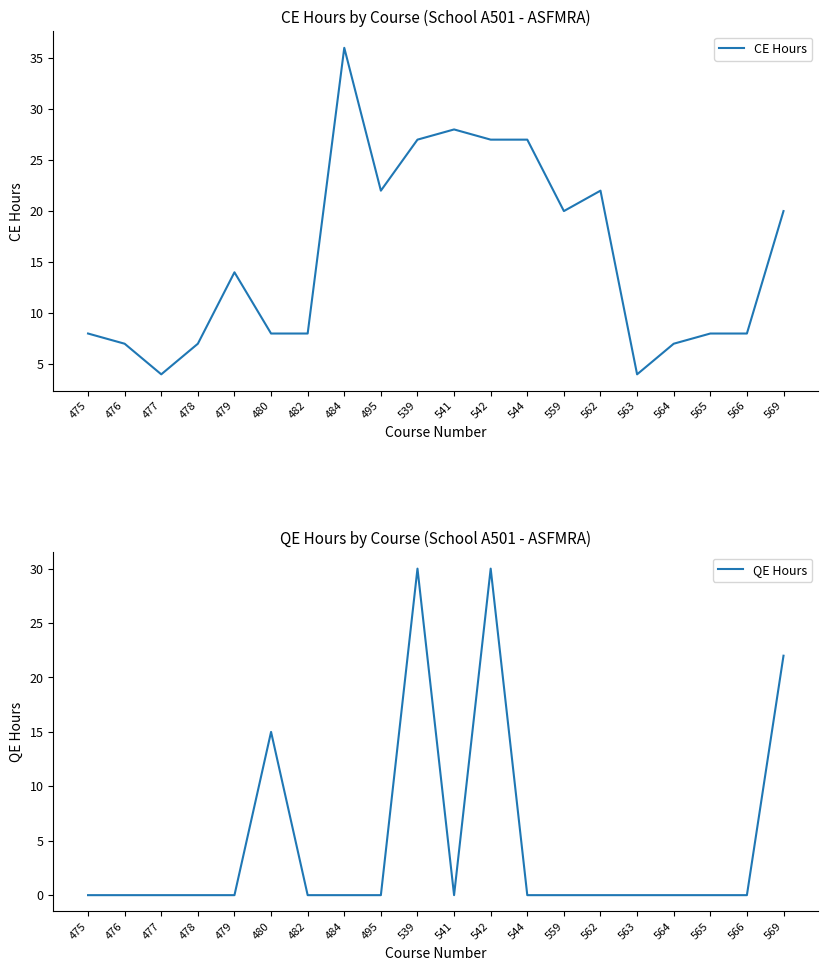

Reading left to right, transcribe all the data shown in this chart.

CE Hours: 475=8	476=7	477=4	478=7	479=14	480=8	482=8	484=36	495=22	539=27	541=28	542=27	544=27	559=20	562=22	563=4	564=7	565=8	566=8	569=20
QE Hours: 475=0	476=0	477=0	478=0	479=0	480=15	482=0	484=0	495=0	539=30	541=0	542=30	544=0	559=0	562=0	563=0	564=0	565=0	566=0	569=22